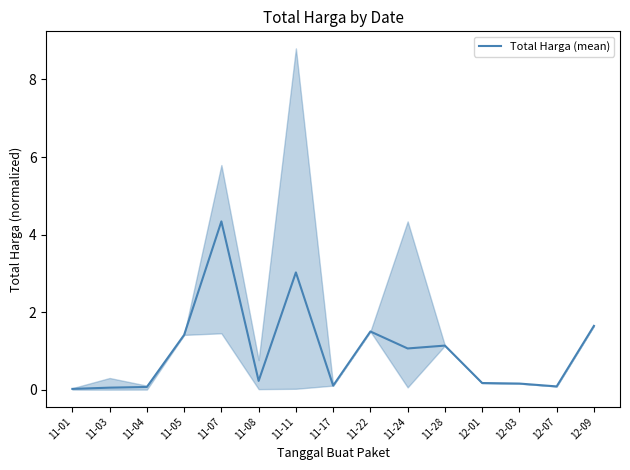

Which has a higher value, 11-22 or 11-17?

11-22